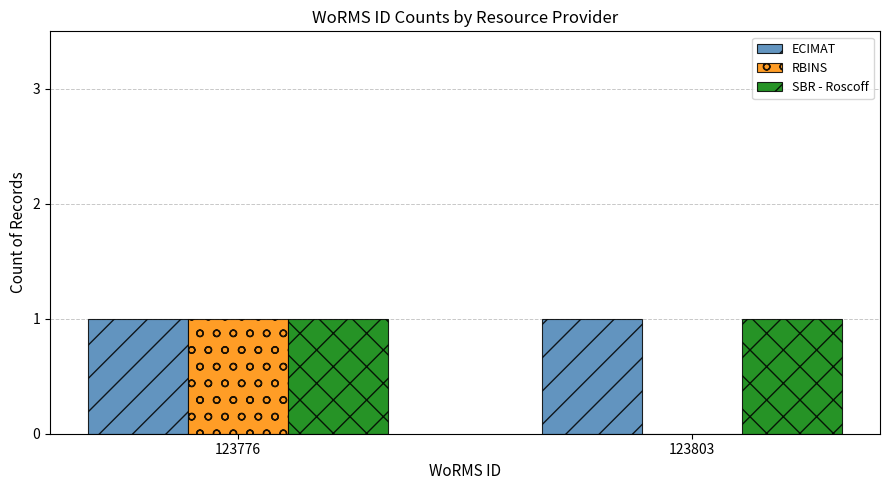

Between 123776 and 123803, which series saw the biggest shift?

RBINS